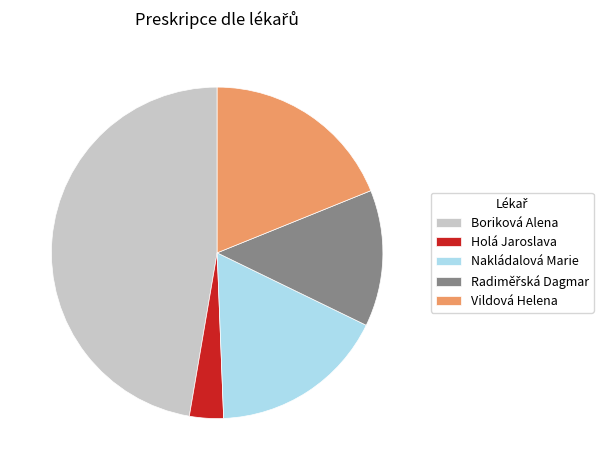

Which has a higher value, Holá Jaroslava or Nakládalová Marie?

Nakládalová Marie